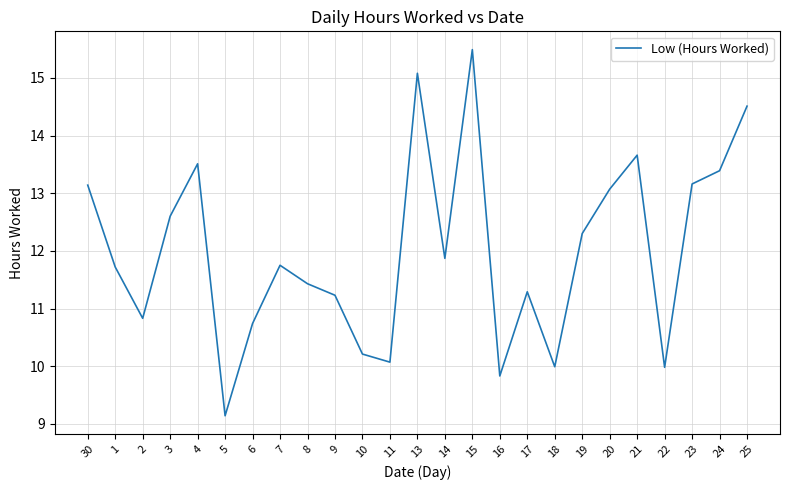

What is the difference between the values at 2 and 3?

1.8